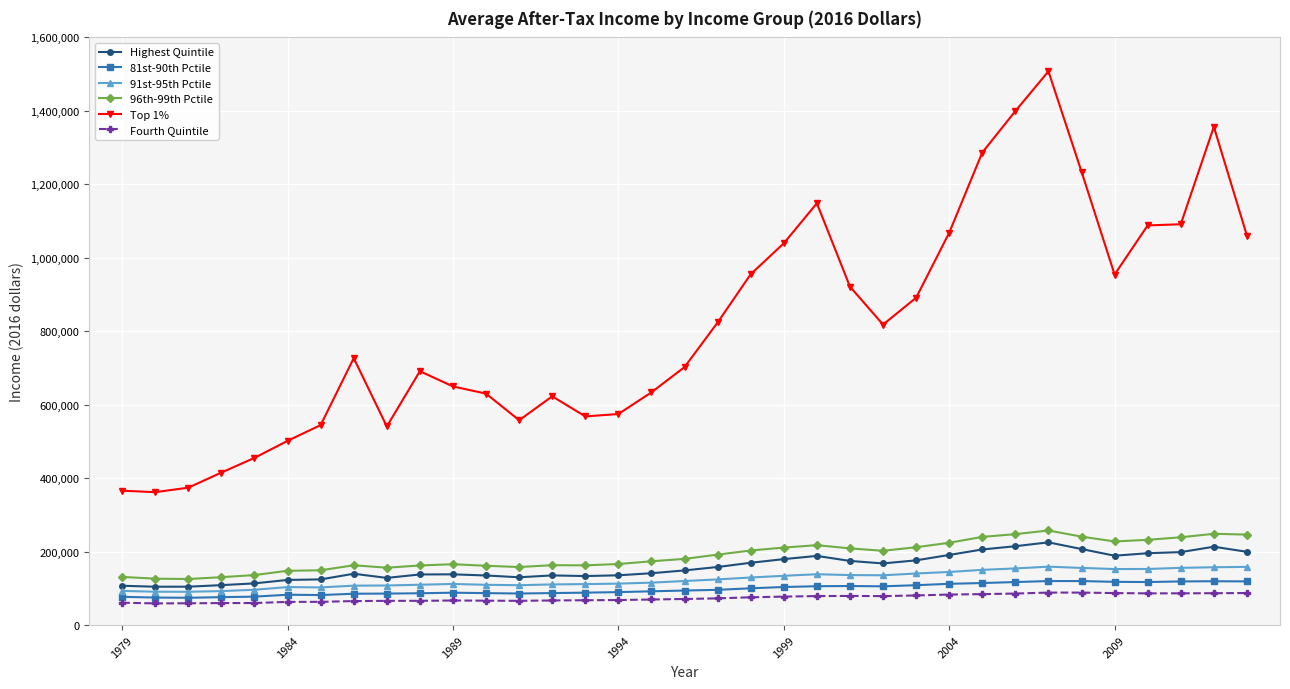

What is the value of the 91st-95th Pctile point at the 21st from the left?

134100